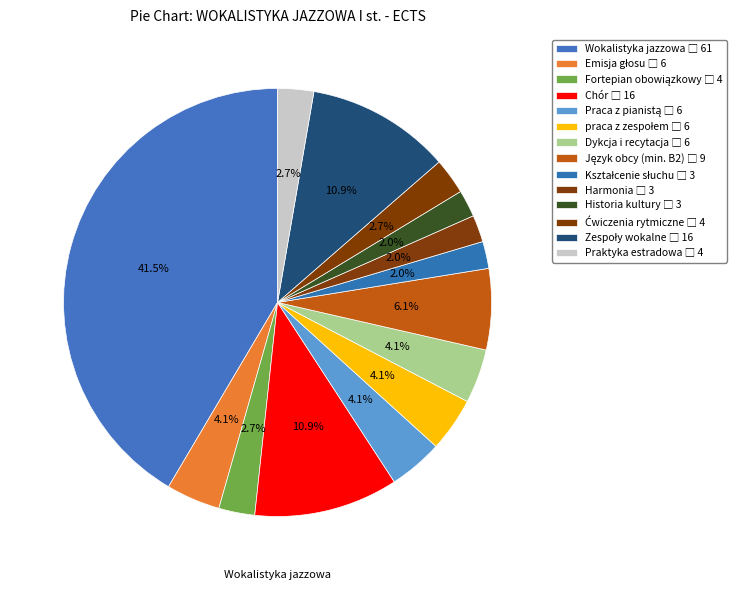

What is the smallest slice in the pie chart?

Kształcenie słuchu